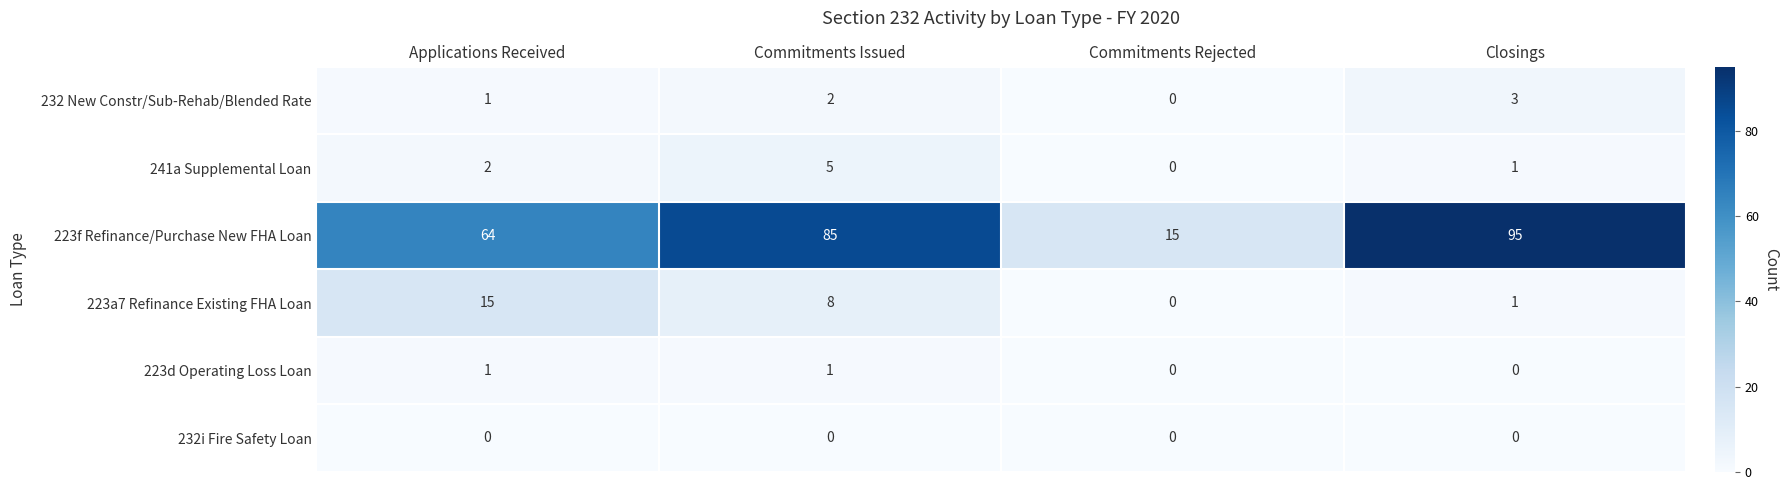

How many data points does each series have?

4